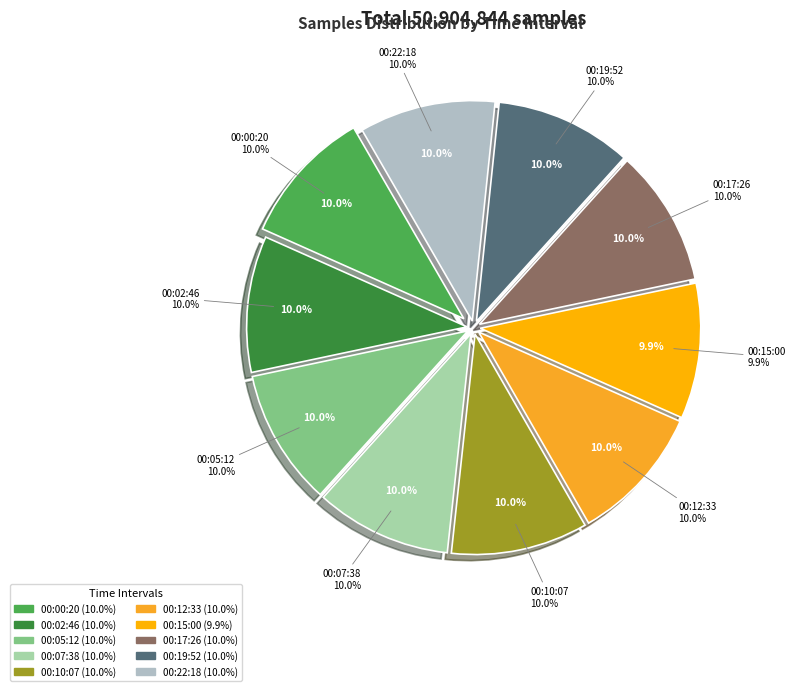

What percentage do 00:00:20 and 00:02:46 together represent?

20.0%